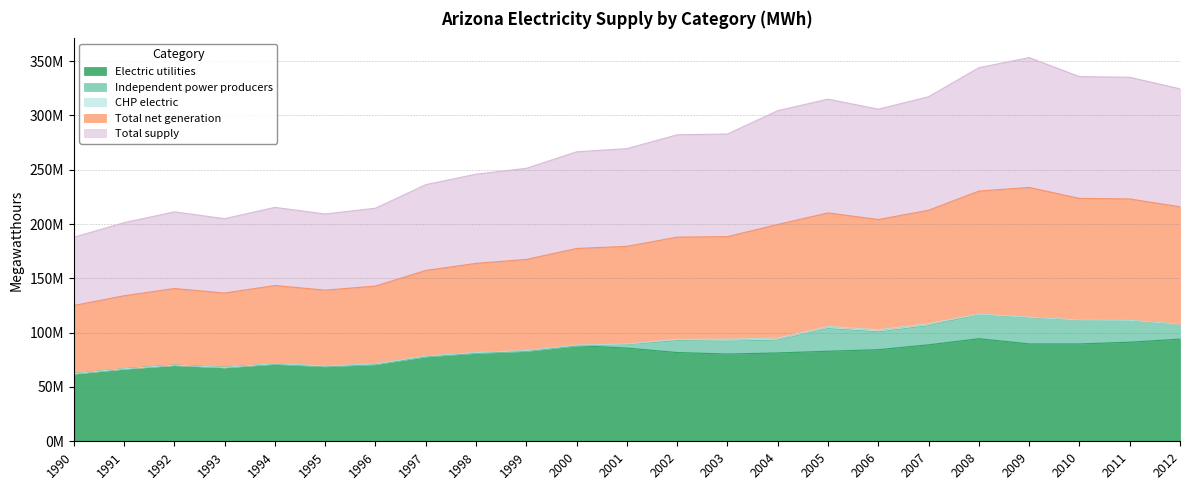

At how many categories does at least one series exceed 89954415?

23